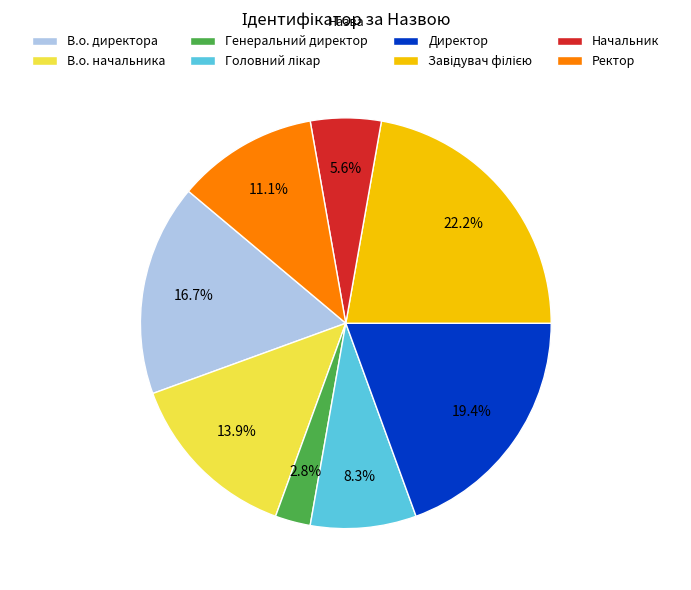

Is there a majority slice in this chart?

No